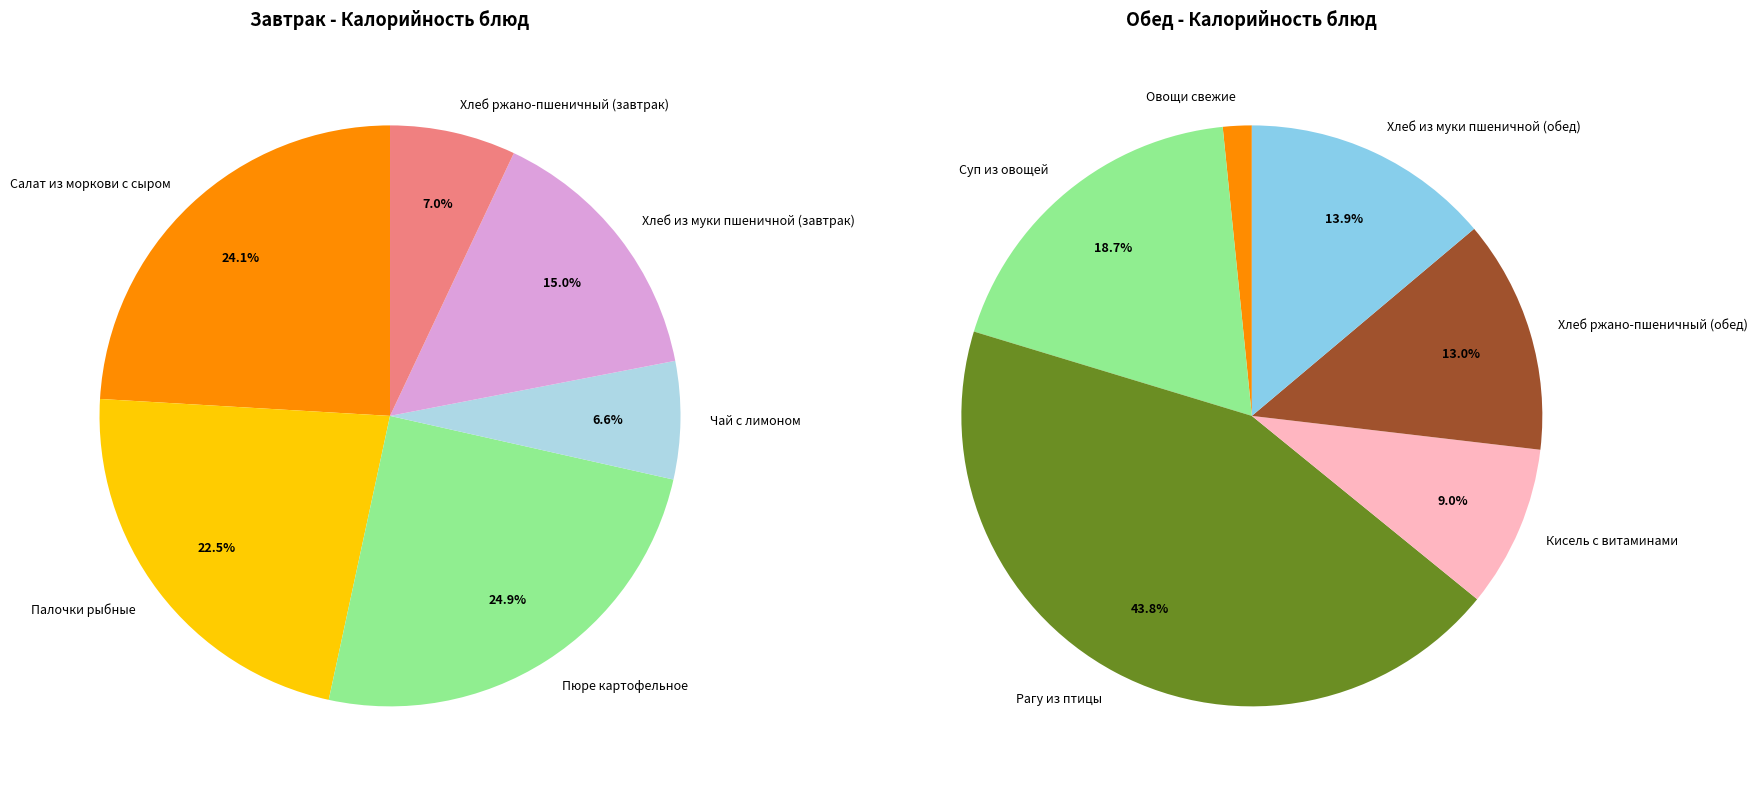

How many slices are in this pie chart?

12